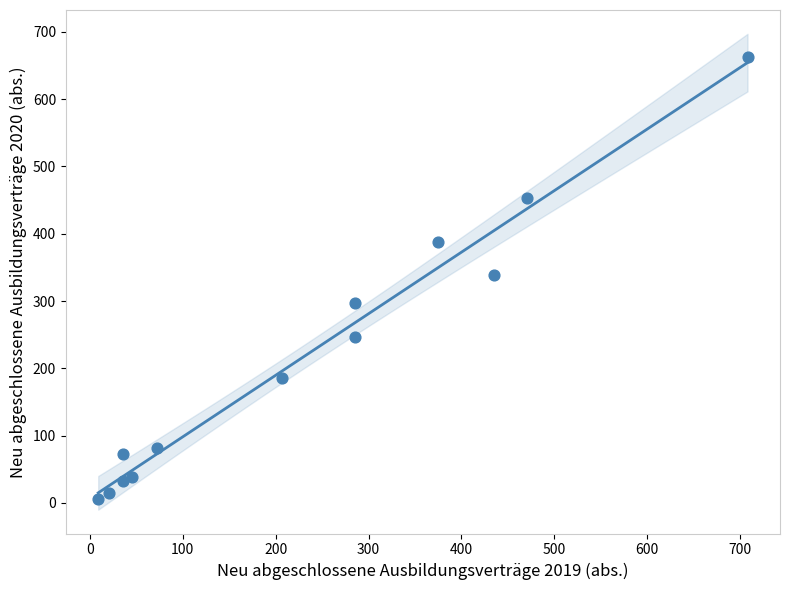

What is the range of X values (max minus min)?

699